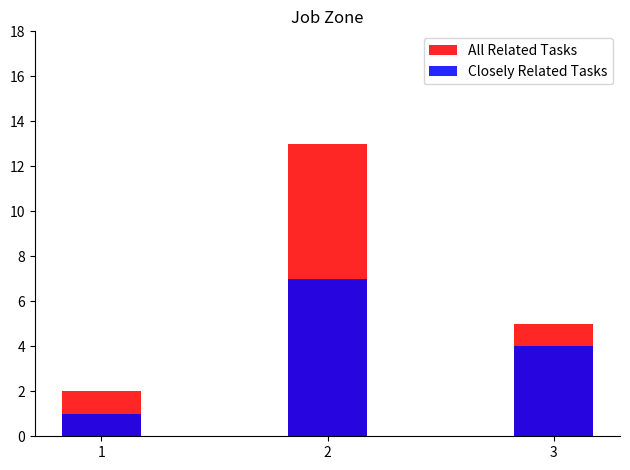

Rank the categories by Closely Related Tasks value from highest to lowest.

2, 3, 1